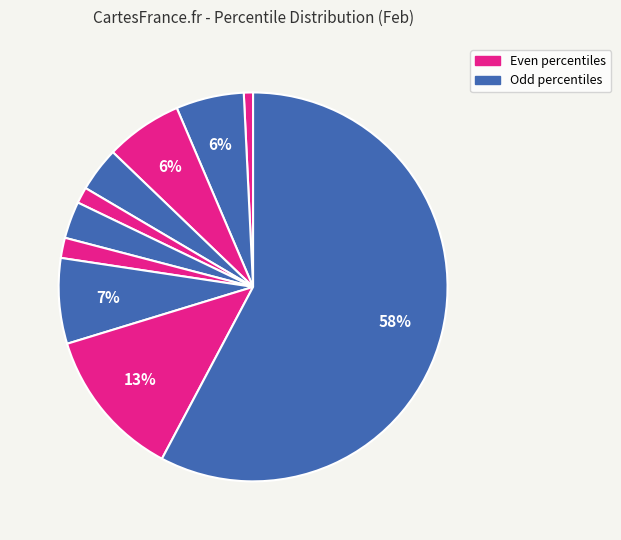

How many segments does this pie chart have?

10